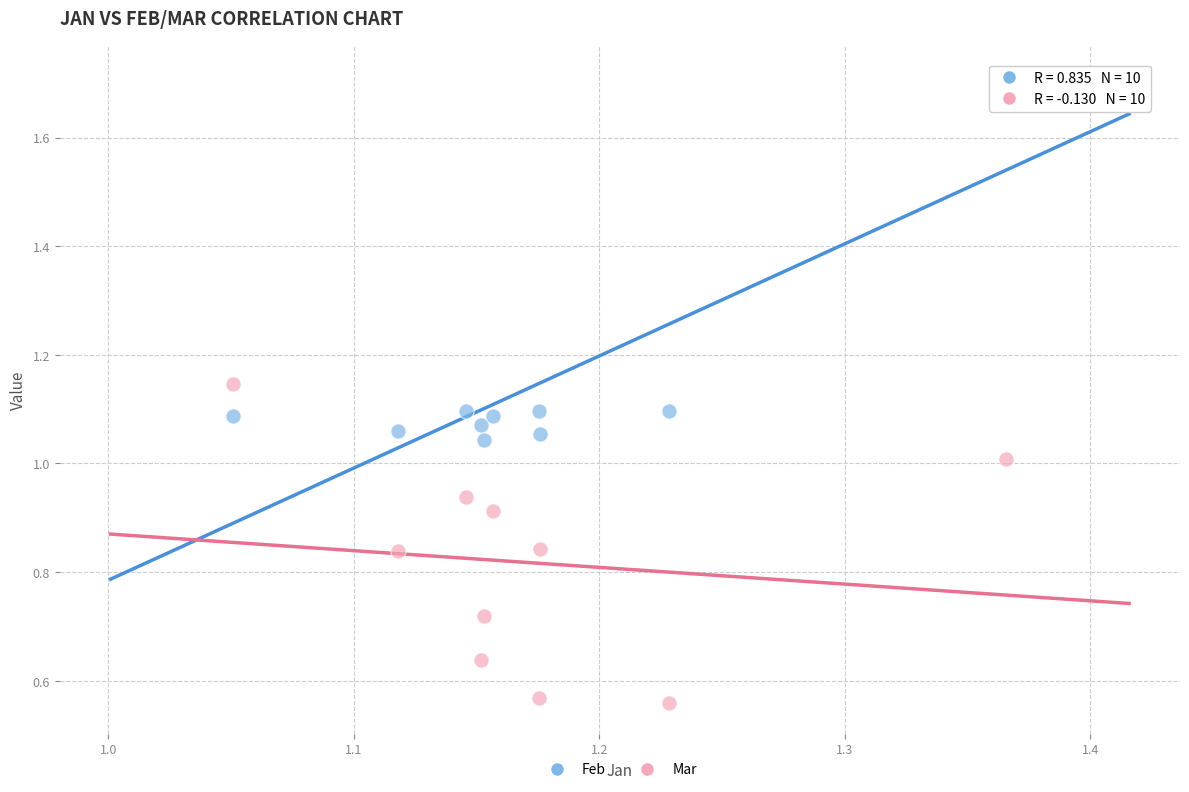

What is the X range (max minus min) for the scatter plot?

0.3